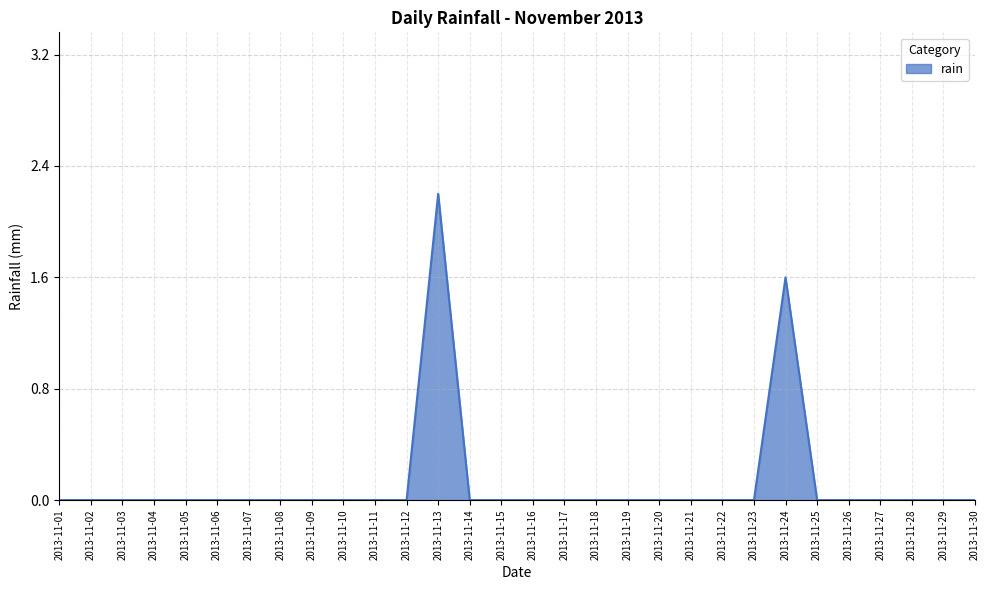

Is it true that the value at 2013-11-08 is 0.0?

True